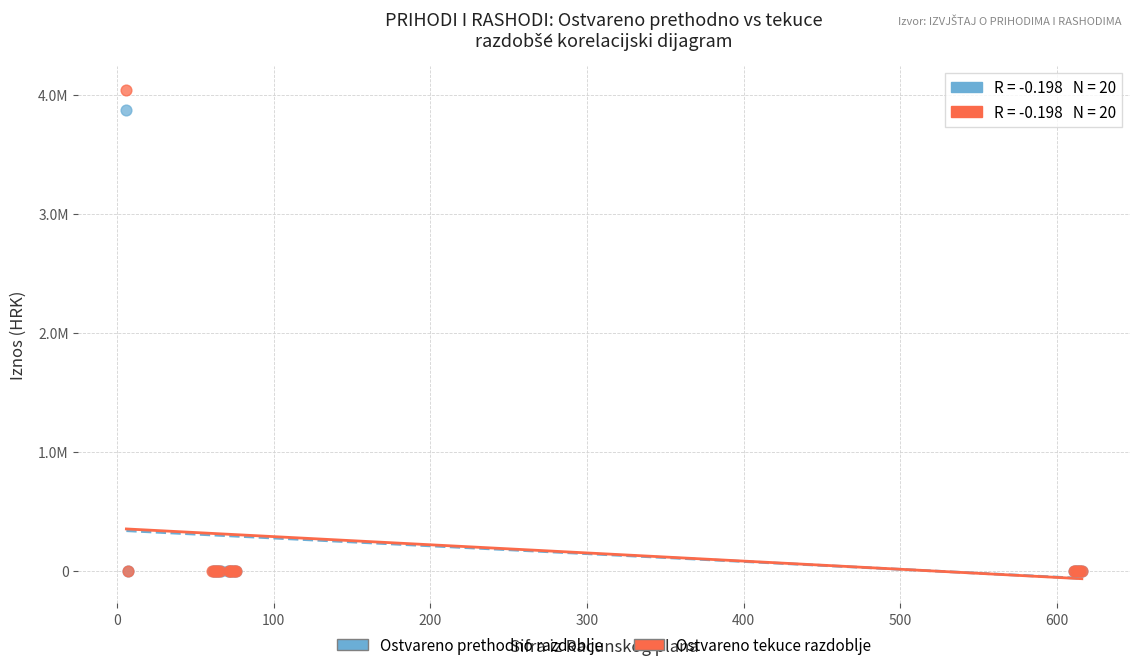

Which series contains the highest Y value?

Ostvareno tekuce razdoblje